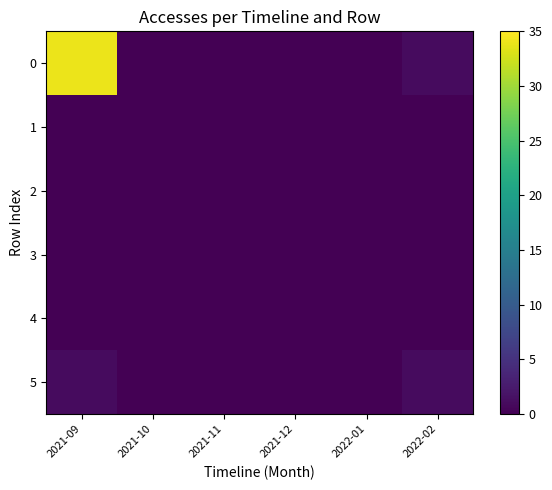

Reading left to right, what are all the values shown in this chart?

0: 2021-09=34	2021-10=0	2021-11=0	2021-12=0	2022-01=0	2022-02=1
1: 2021-09=0	2021-10=0	2021-11=0	2021-12=0	2022-01=0	2022-02=0
2: 2021-09=0	2021-10=0	2021-11=0	2021-12=0	2022-01=0	2022-02=0
3: 2021-09=0	2021-10=0	2021-11=0	2021-12=0	2022-01=0	2022-02=0
4: 2021-09=0	2021-10=0	2021-11=0	2021-12=0	2022-01=0	2022-02=0
5: 2021-09=1	2021-10=0	2021-11=0	2021-12=0	2022-01=0	2022-02=1